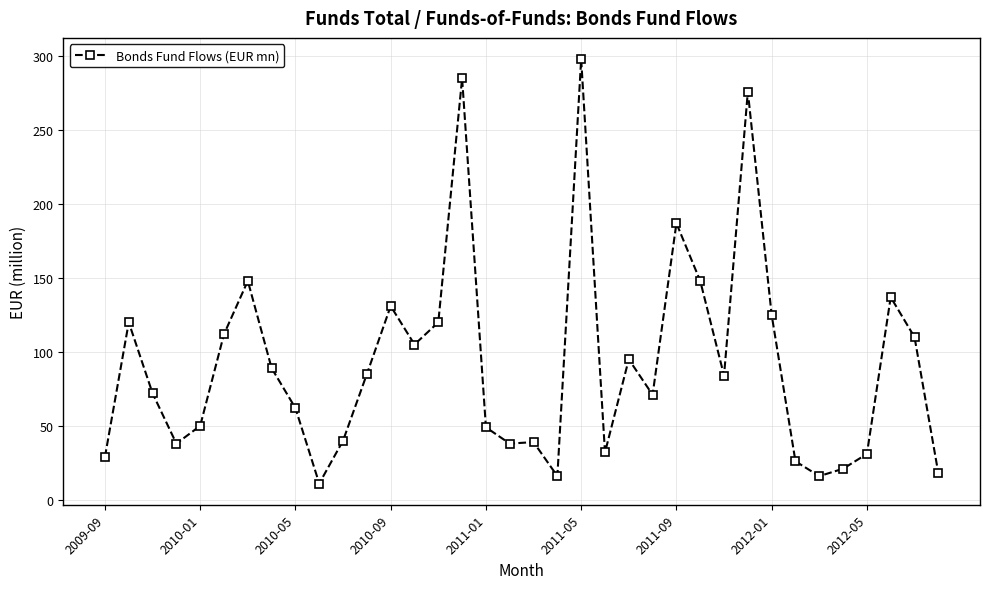

What is the sum of all values?

3314